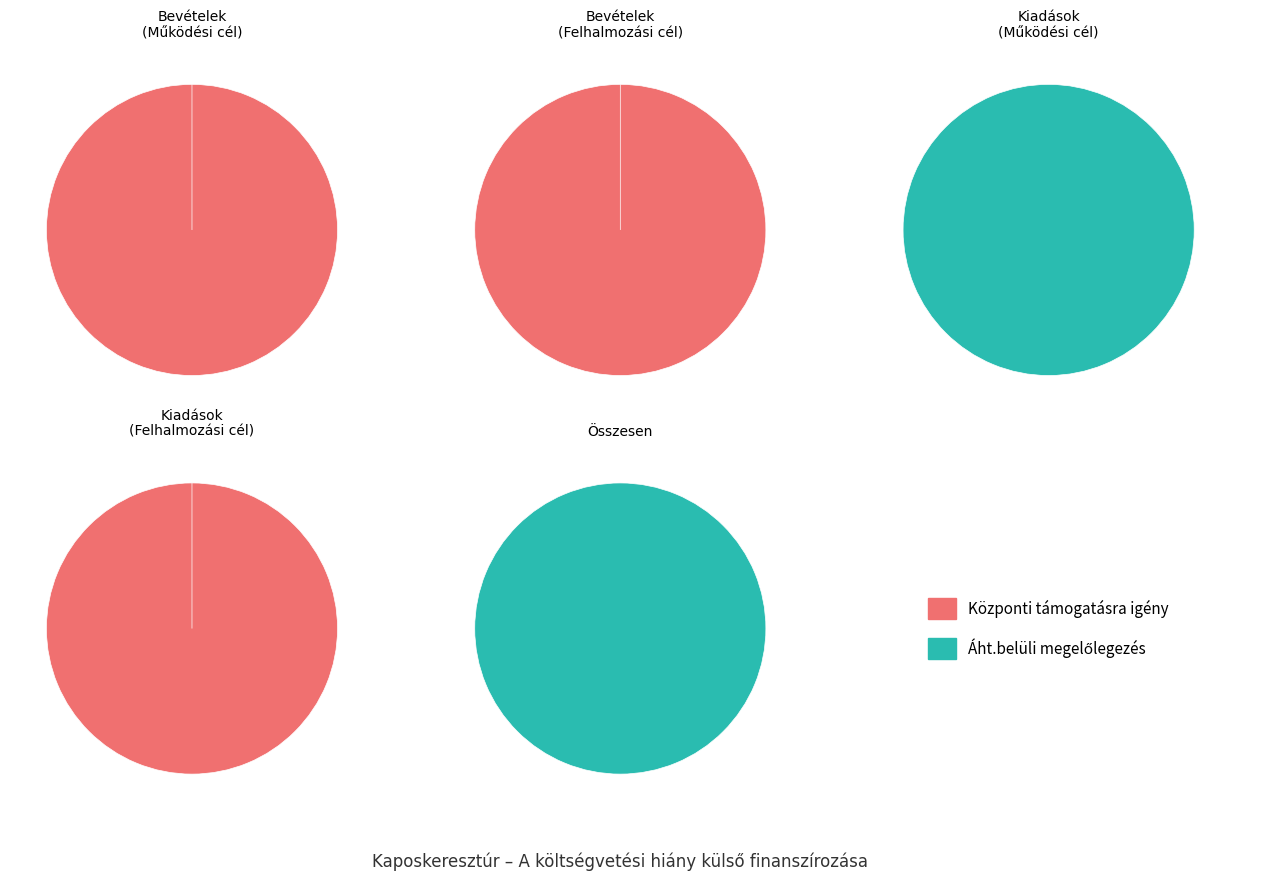

True or false: Áht.belüli megelőlegezés accounts for 100% of the total.

True